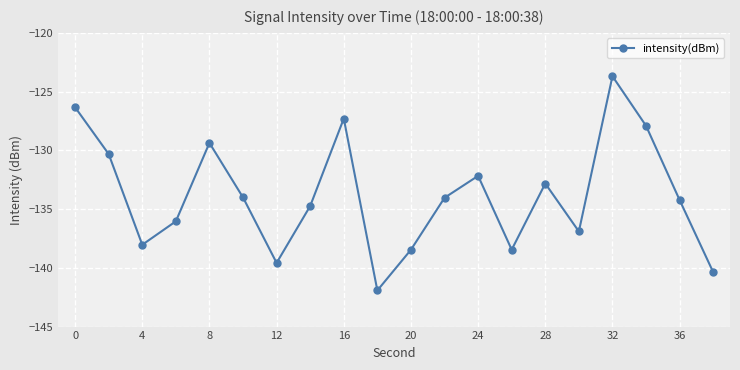

What is the difference between the second highest and second lowest values?

14.0